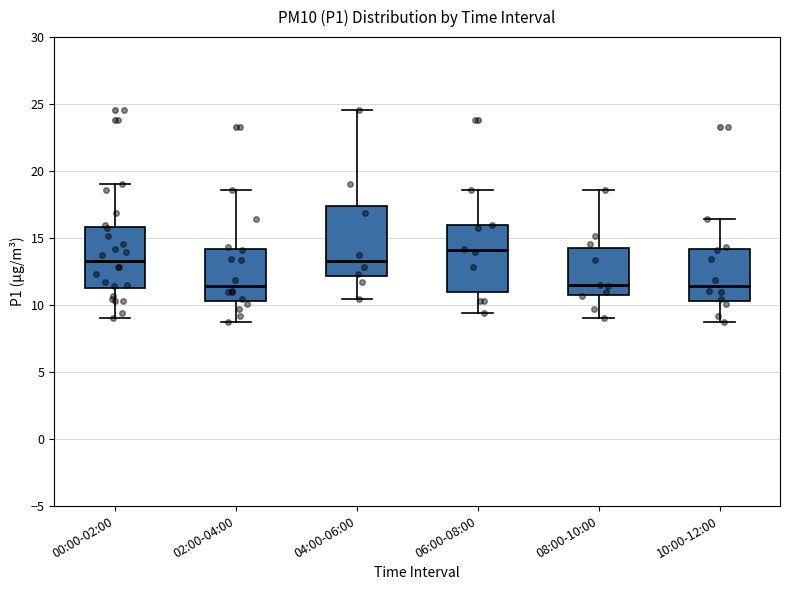

Reading left to right, transcribe this box plot: for each box, give where its median line is, the range the box spans, and where its two whiskers end, as read against the y-axis. The values are not printed on the chart, so give them approximately, as read against the axis.

00:00-02:00: median 13.5, box 11.5 to 16.0, whiskers 9.0 to 19.0
02:00-04:00: median 11.5, box 10.5 to 14.0, whiskers 8.5 to 18.5
04:00-06:00: median 13.5, box 12.0 to 17.5, whiskers 10.5 to 24.5
06:00-08:00: median 14.0, box 11.0 to 16.0, whiskers 9.5 to 18.5
08:00-10:00: median 11.5, box 11.0 to 14.5, whiskers 9.0 to 18.5
10:00-12:00: median 11.5, box 10.5 to 14.0, whiskers 8.5 to 16.5